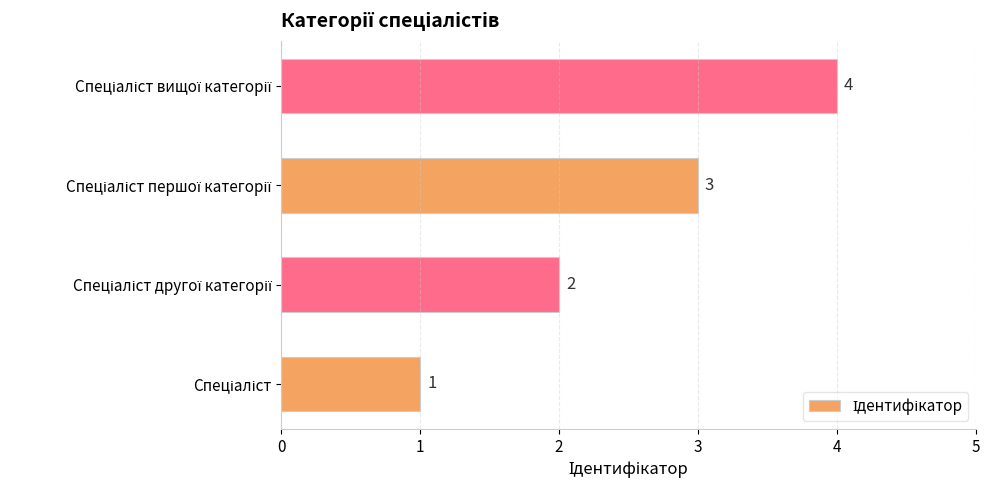

What is the difference between the maximum and minimum values?

3